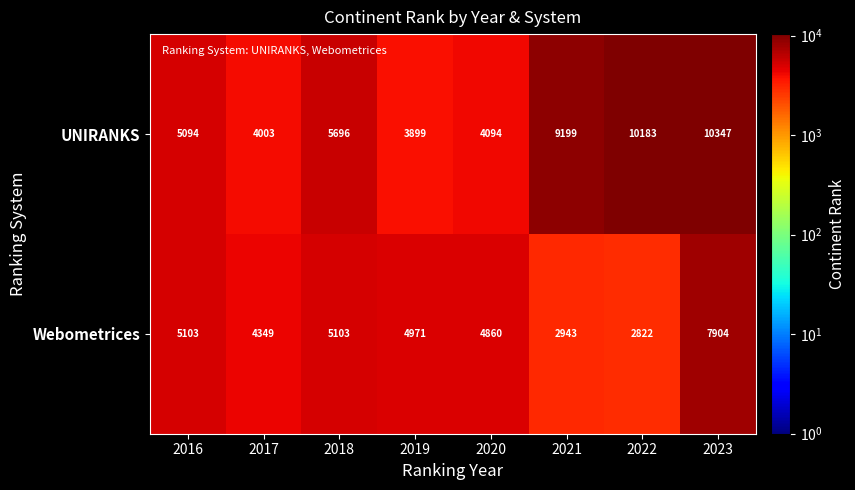

At how many categories does at least one series exceed 7266?

3